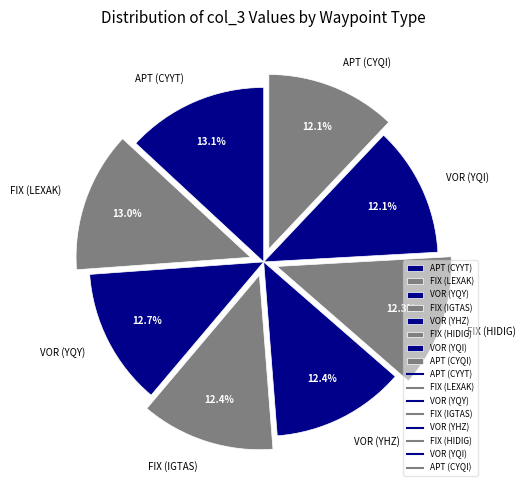

How much of the chart is everything except APT (CYYT)?

86.9%